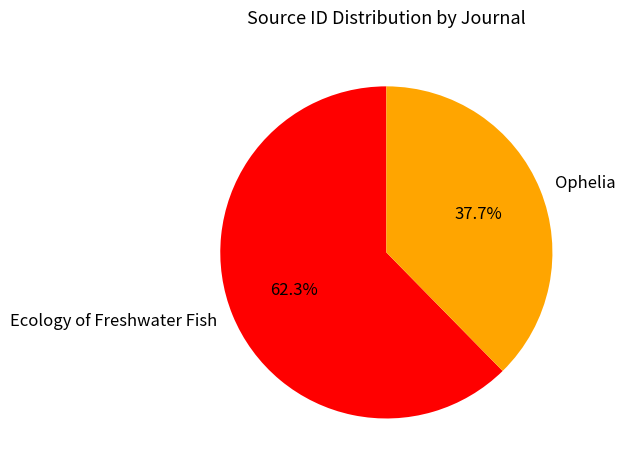

The Ophelia slice represents 30% of the pie. True or false?

False